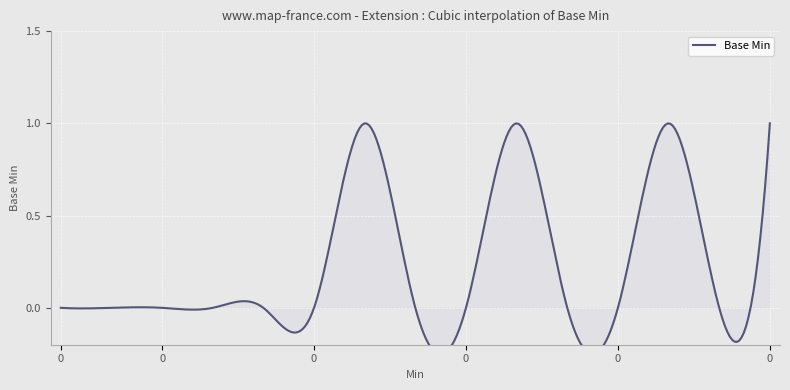

What is the difference between the maximum and minimum values?

1